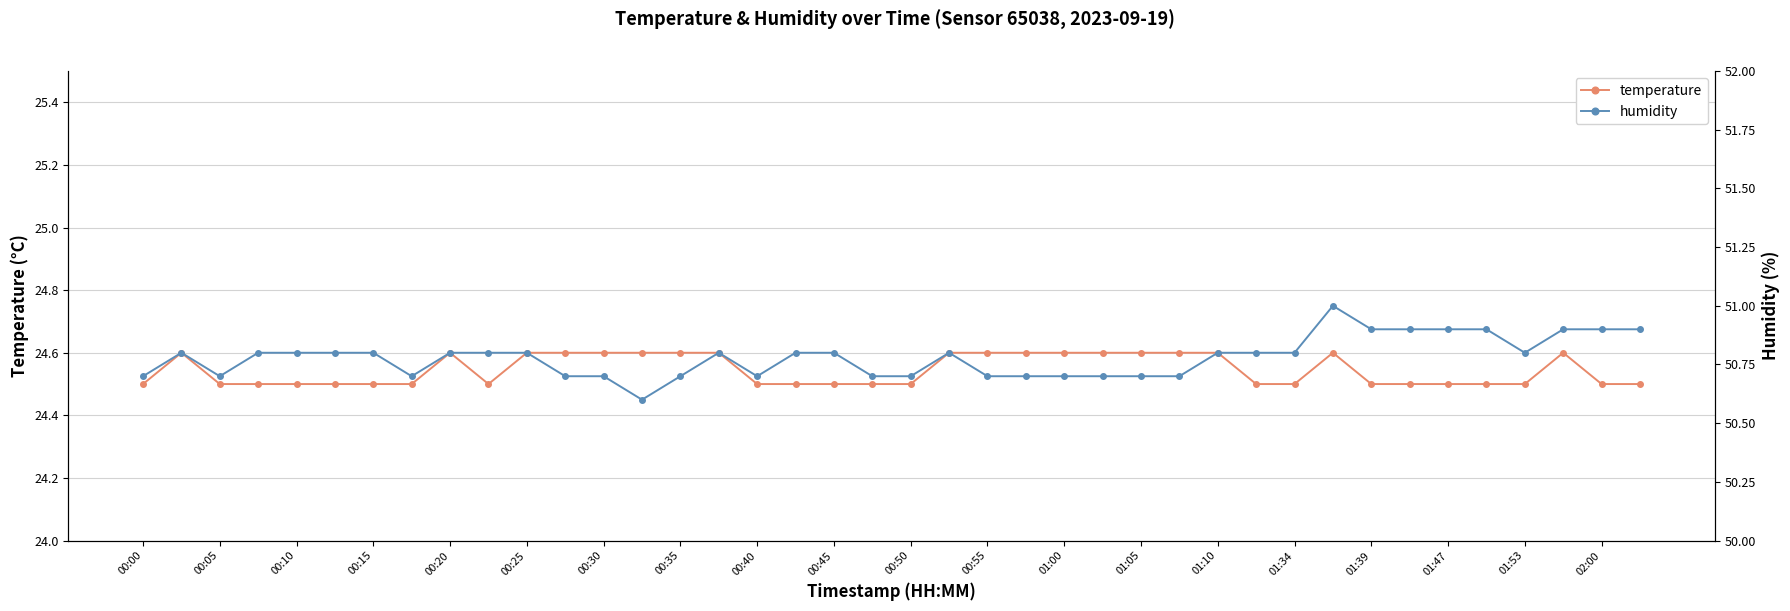

The value of temperature at 00:25 is 24.6. True or false?

True